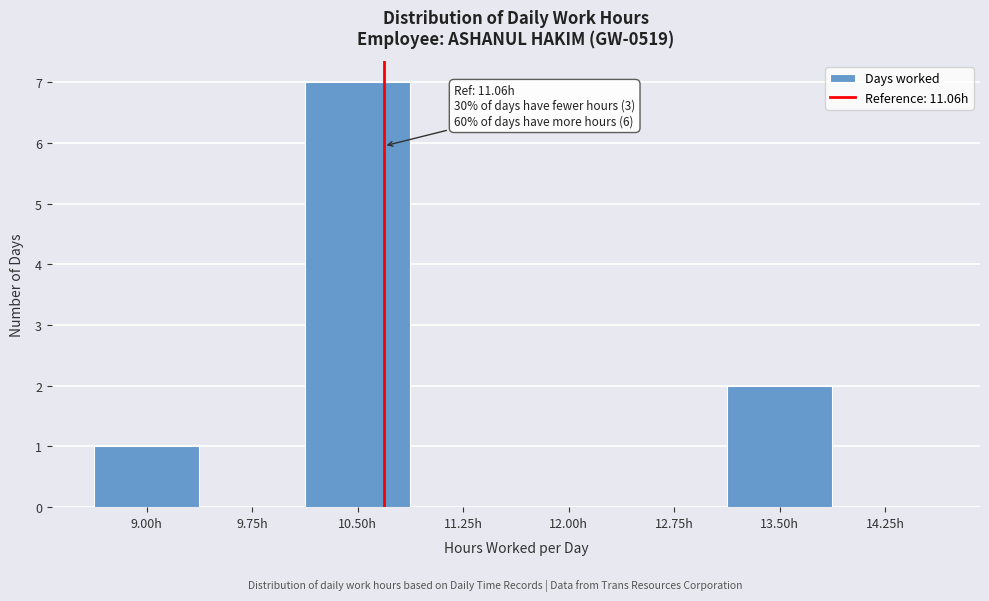

Reading left to right, list all the values displayed in this chart.

9.00h=1	9.75h=0	10.50h=7	11.25h=0	12.00h=0	12.75h=0	13.50h=2	14.25h=0